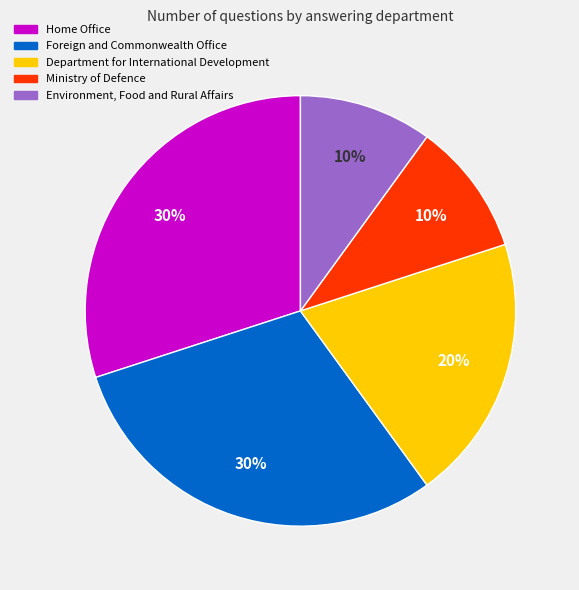

To the nearest percent, what is the difference between the largest and smallest slice percentages?

20%